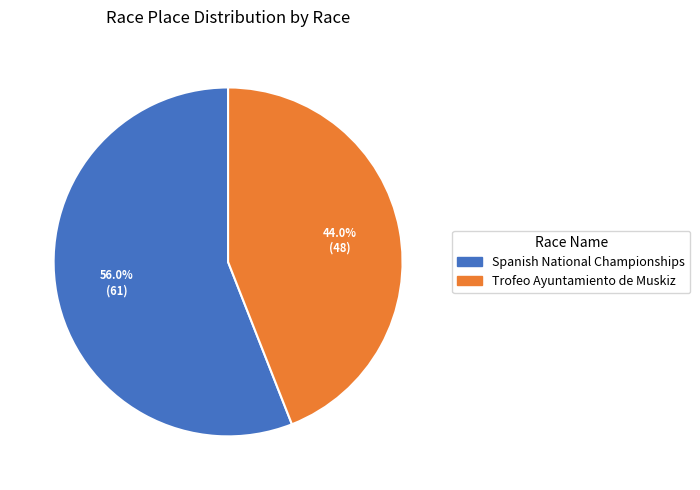

Is there a majority slice in this chart?

Yes